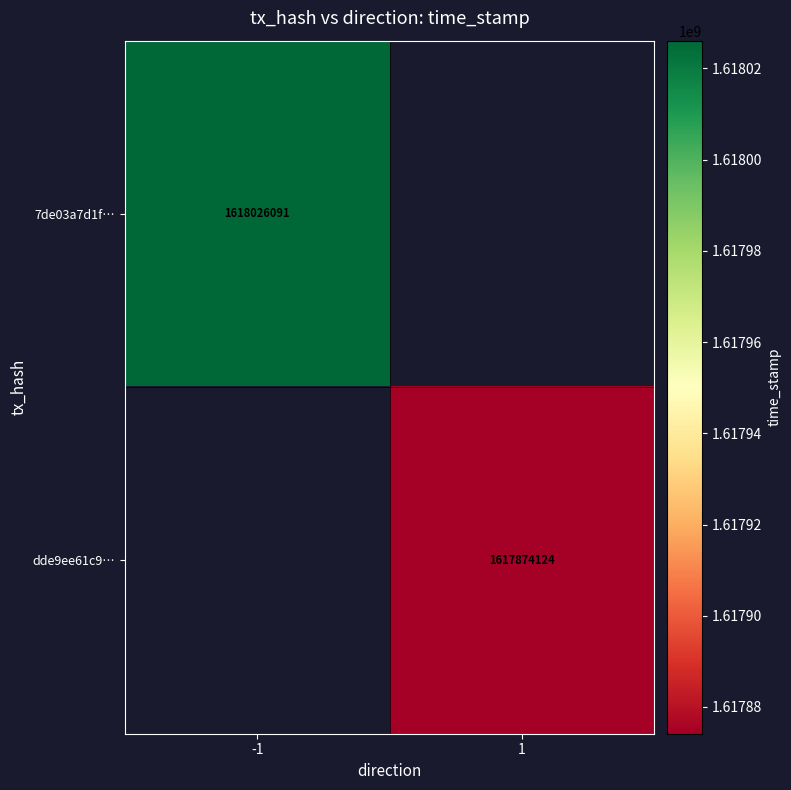

At how many categories does at least one series exceed 1617891480?

1